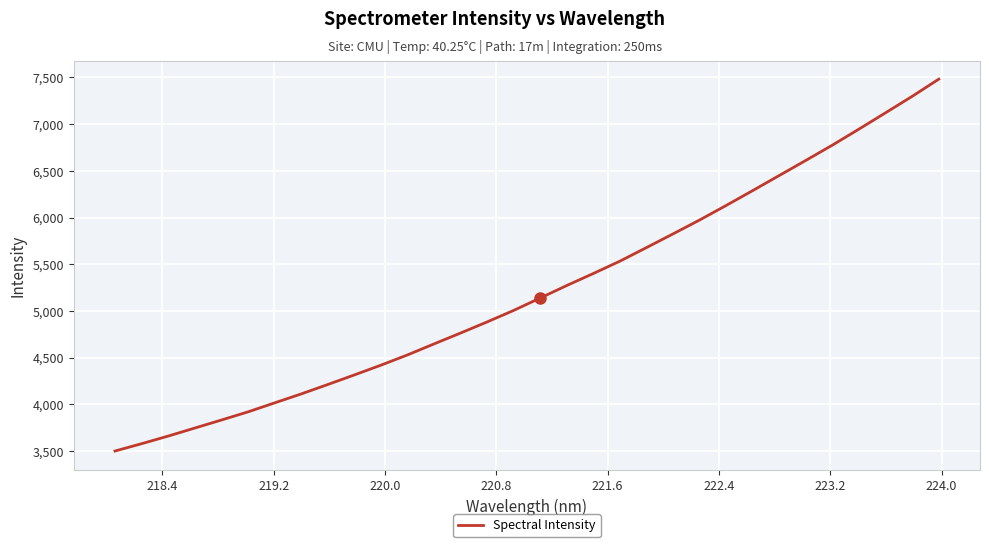

What is the minimum value shown in the chart?

3500.3